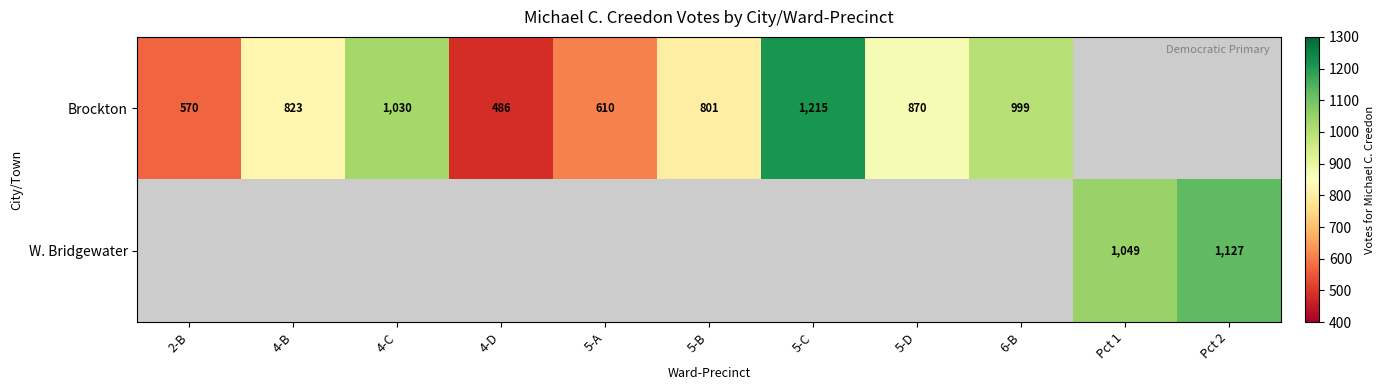

How many data points does each series have?

11